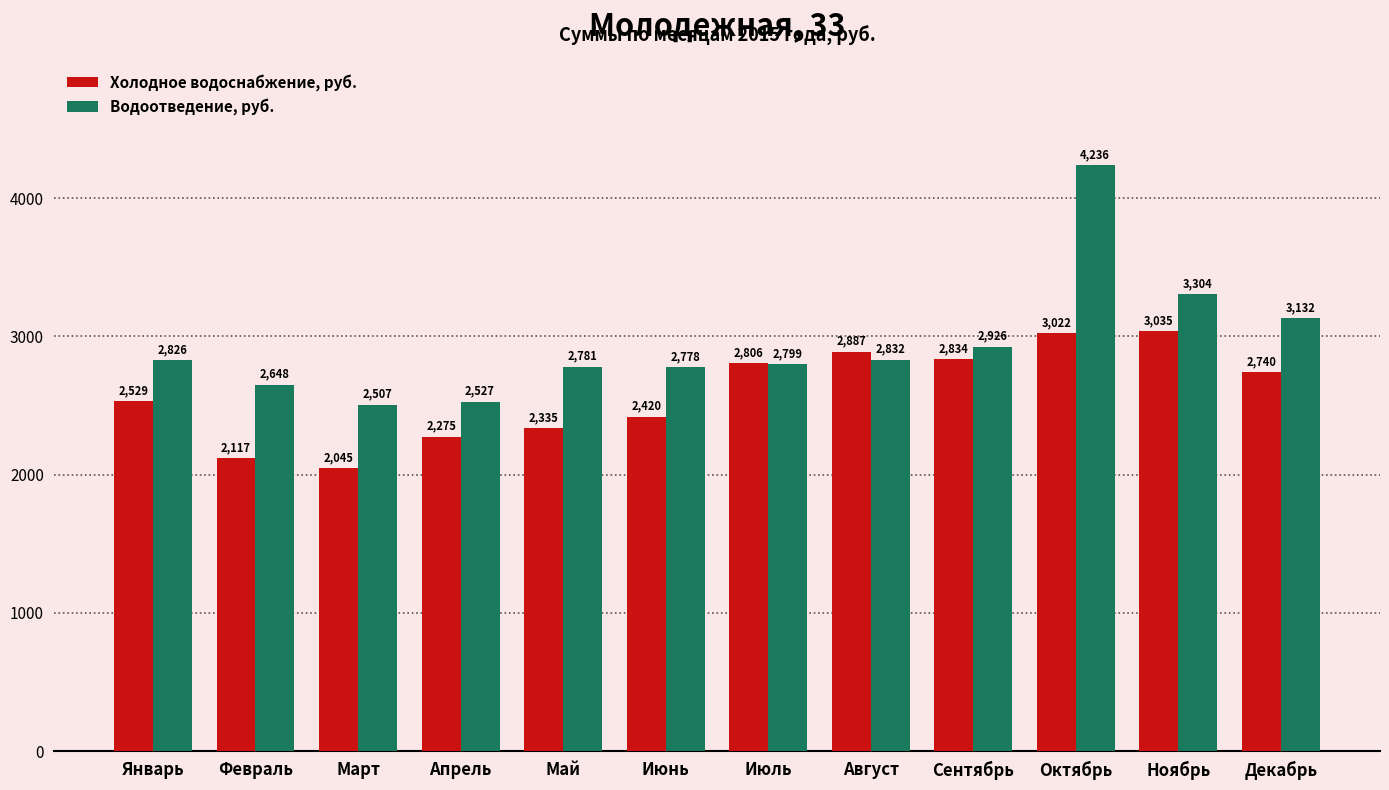

Which label corresponds to the largest value in the chart?

Октябрь